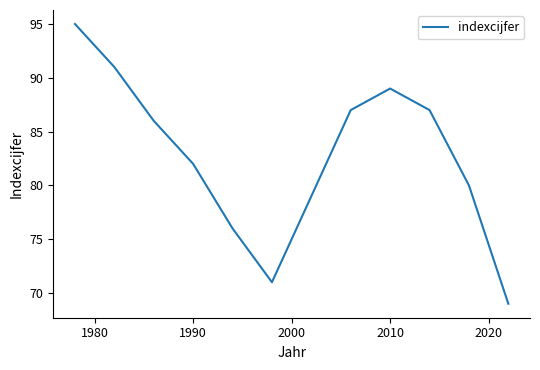

What is the difference between the maximum and minimum values?

26